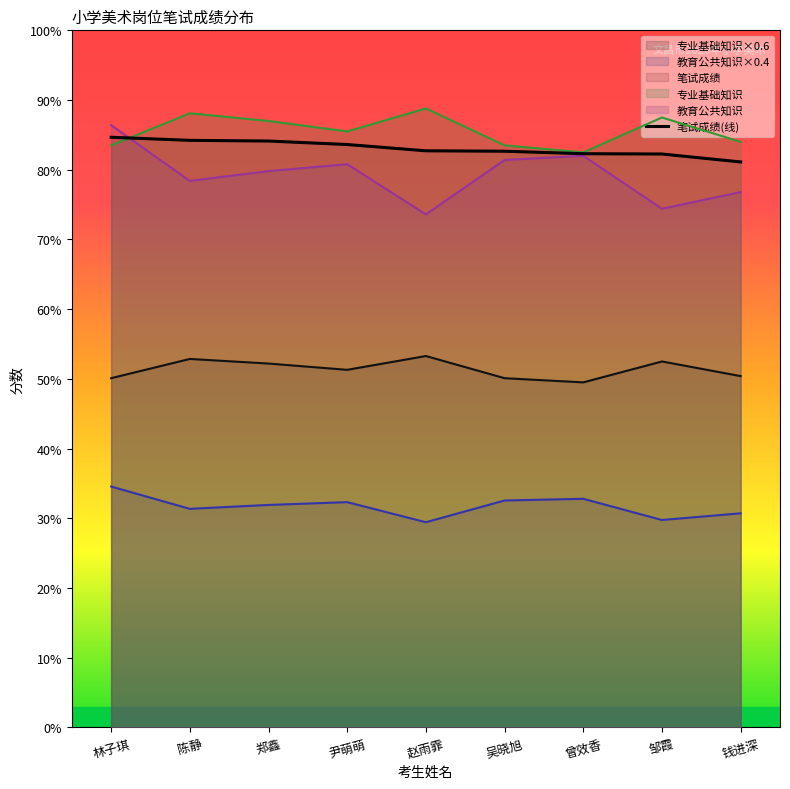

The value at 赵雨霏 is 82.7. True or false?

True